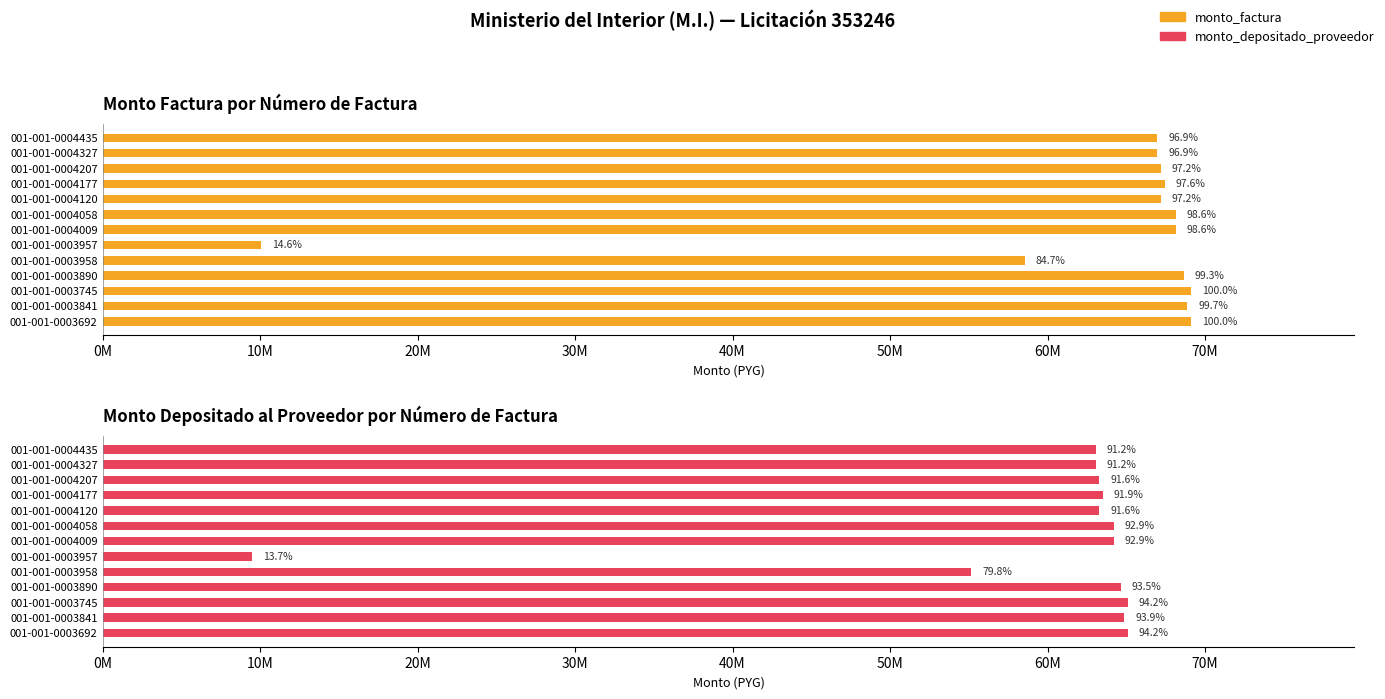

Which series has the largest range (max minus min)?

monto_factura